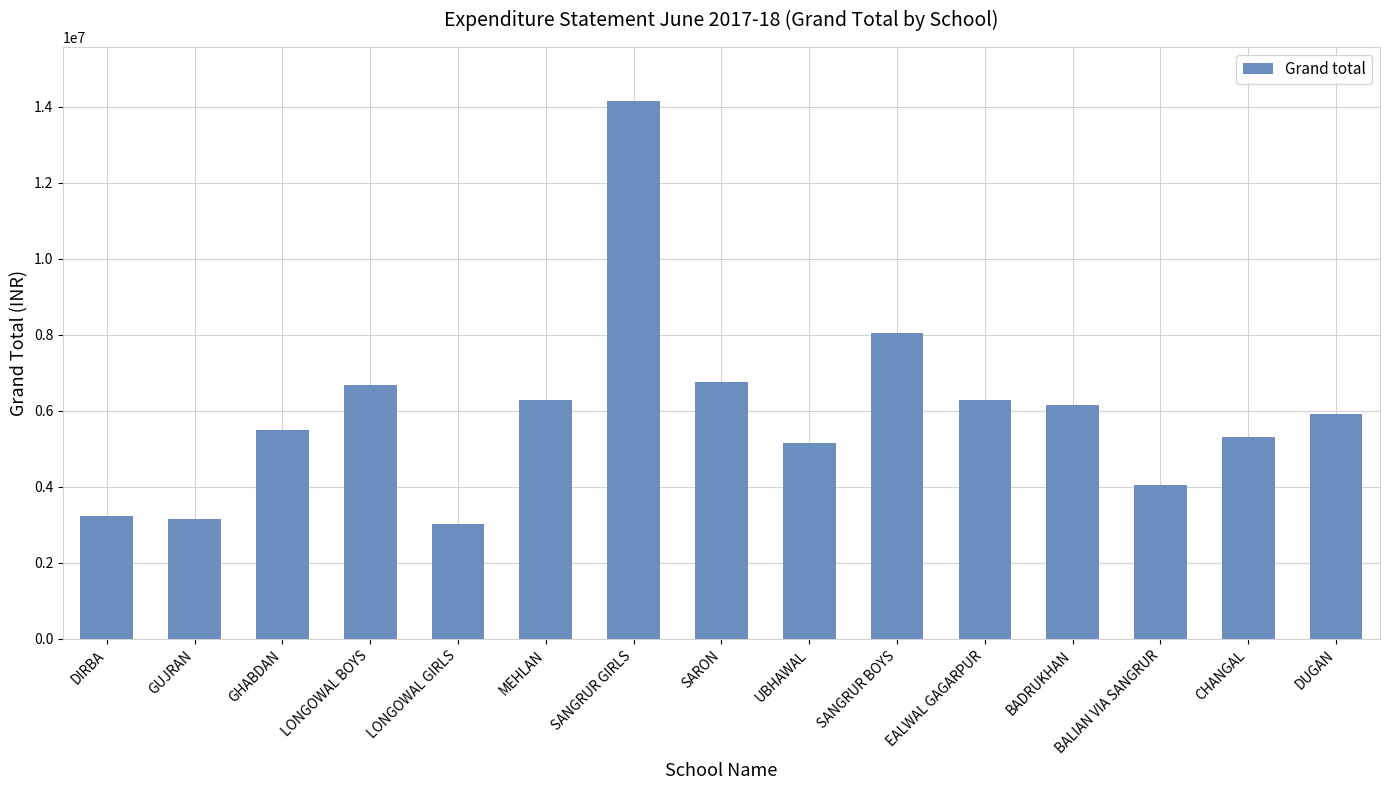

What is the approximate value at LONGOWAL BOYS, to the nearest 100?

6678500